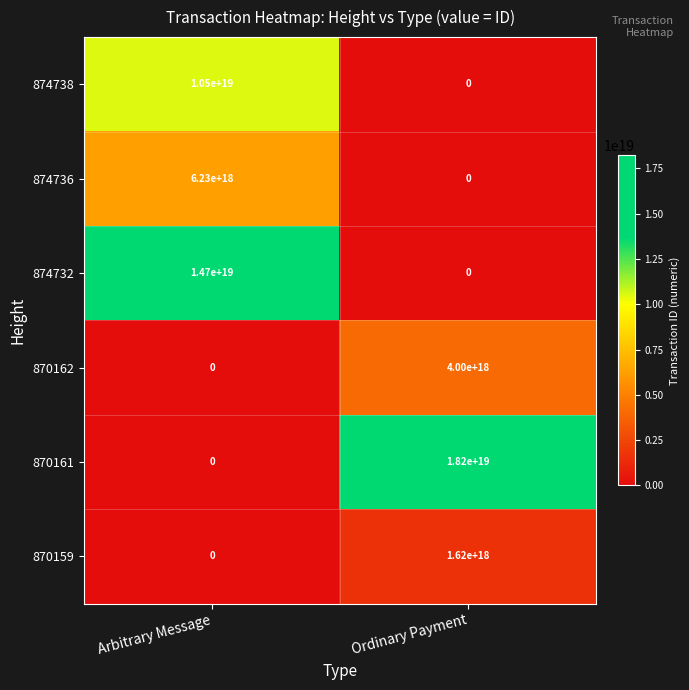

Is the value of 874738 at Arbitrary Message greater than the value of 870159 at Ordinary Payment?

Yes